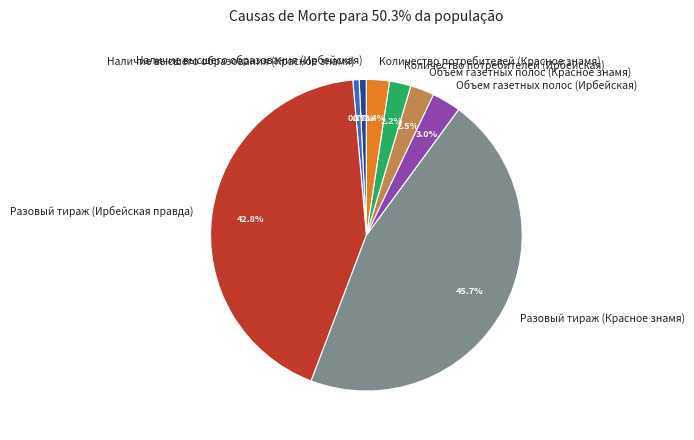

Is there any slice that represents more than half of the pie?

No